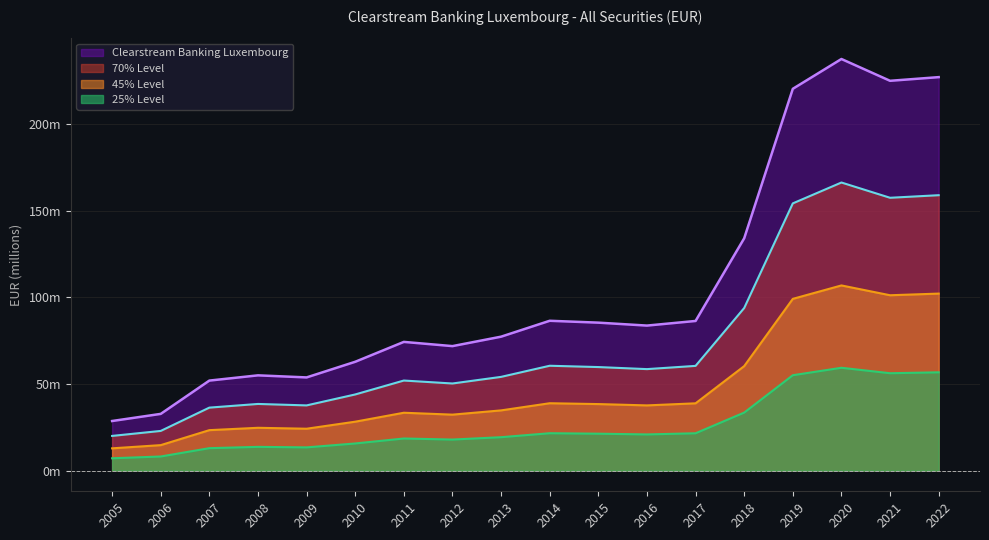

Where is the data nearest to the value 133?

2018